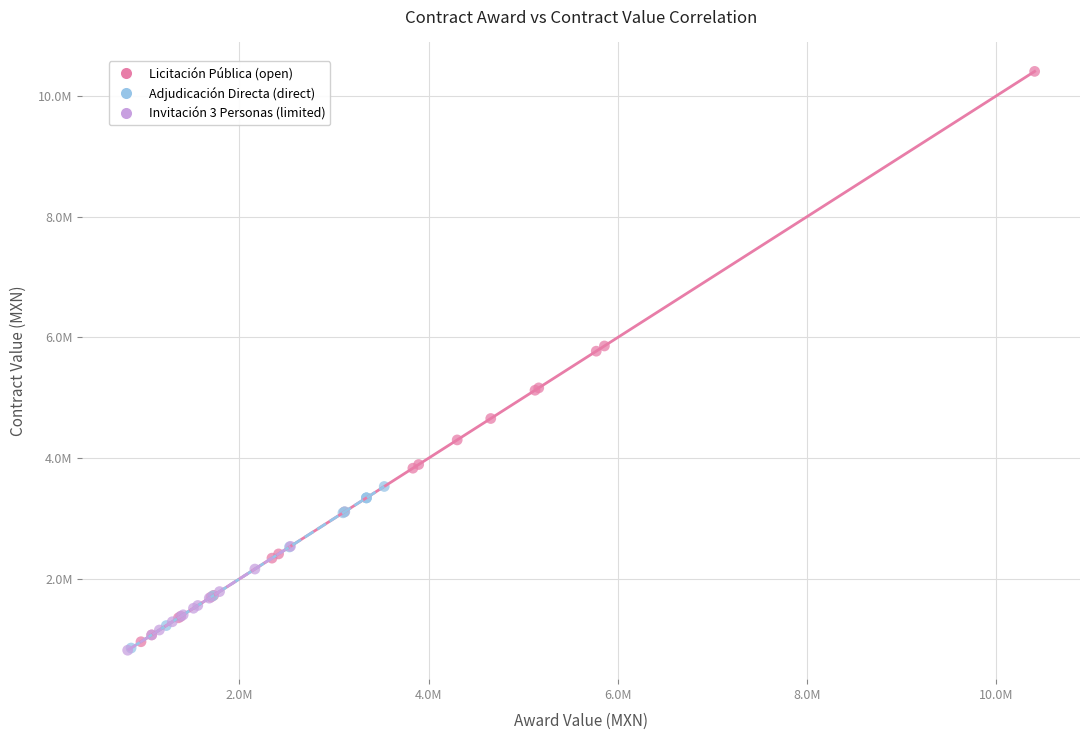

What are all the series names shown in the legend?

Licitación Pública (open), Adjudicación Directa (direct), Invitación 3 Personas (limited)